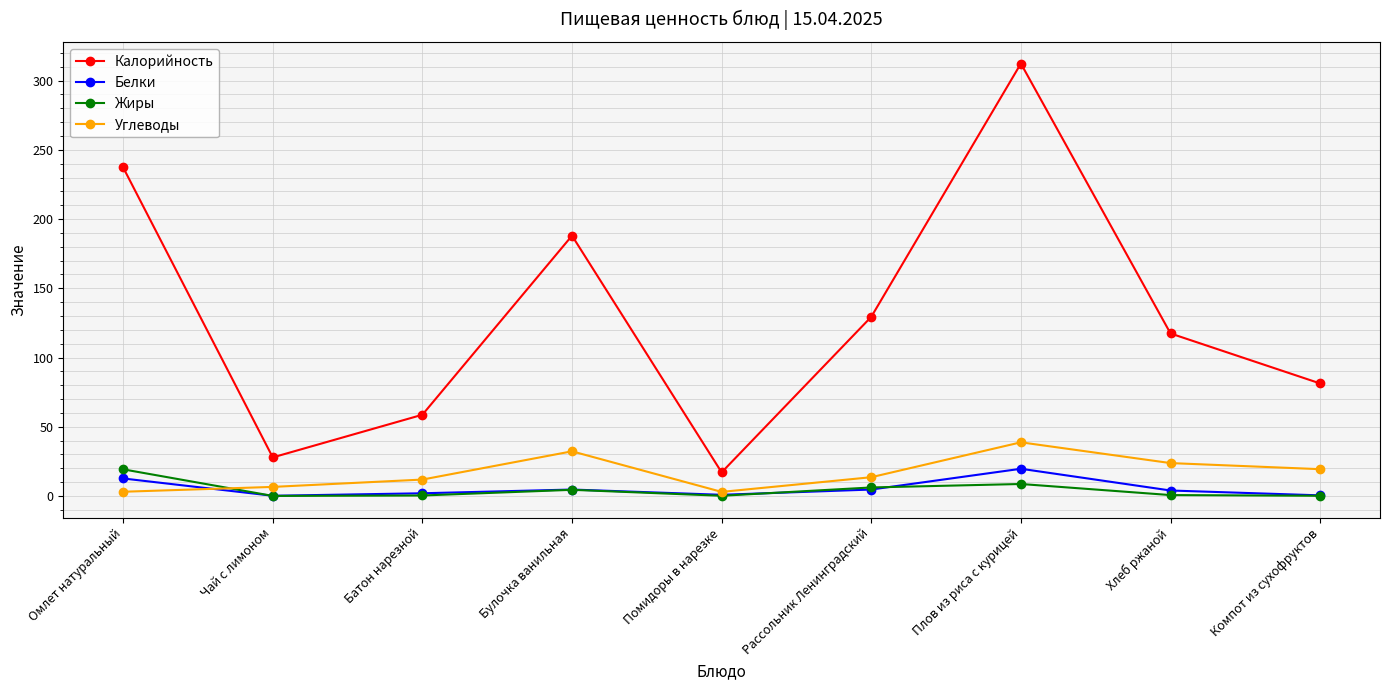

Is it true that Белки equals 4.7 at Рассольник Ленинградский?

True